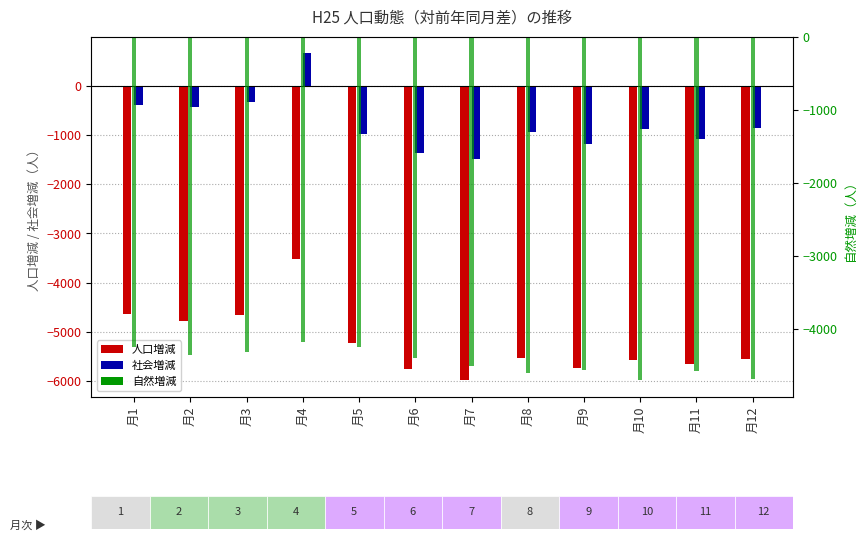

What is the total value across all series at 月9?

-11480